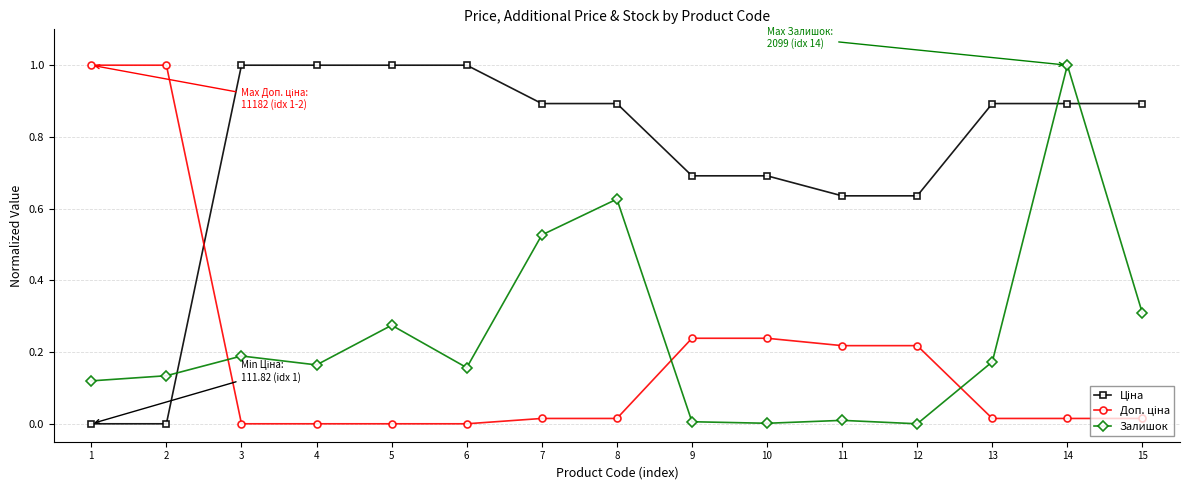

How many lines are shown in the chart?

3